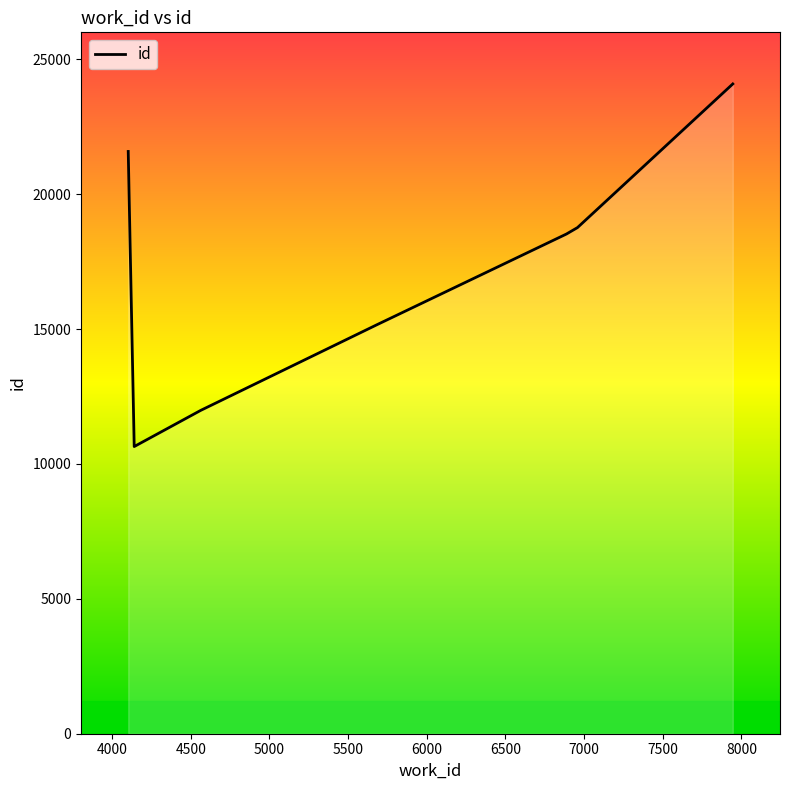

What is the minimum value shown in the chart?

10645